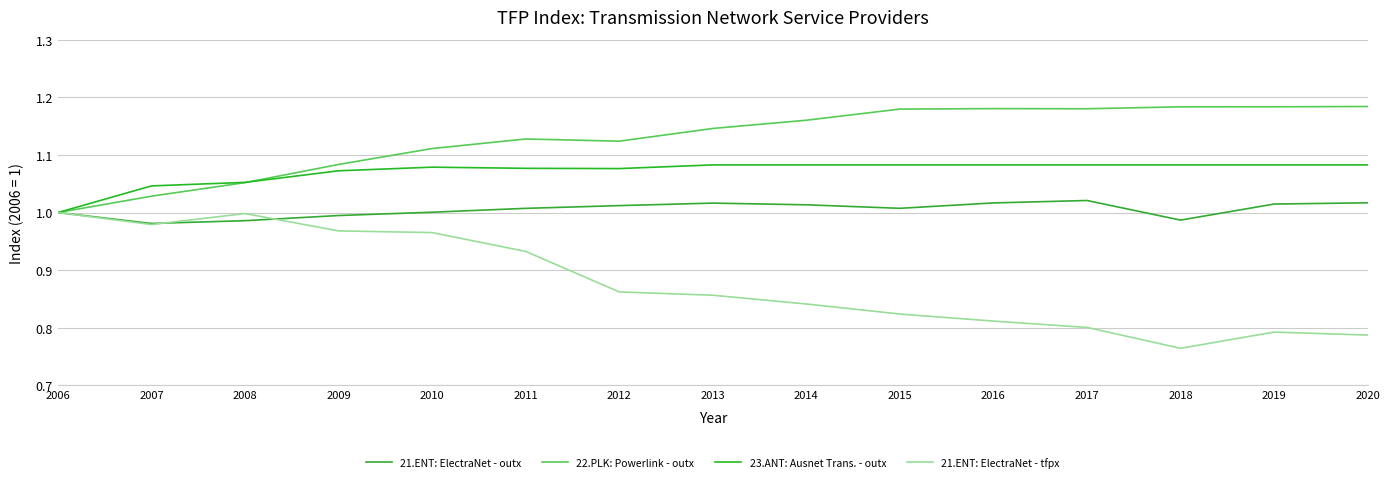

What is the minimum value for 21.ENT: ElectraNet - outx?

1.0